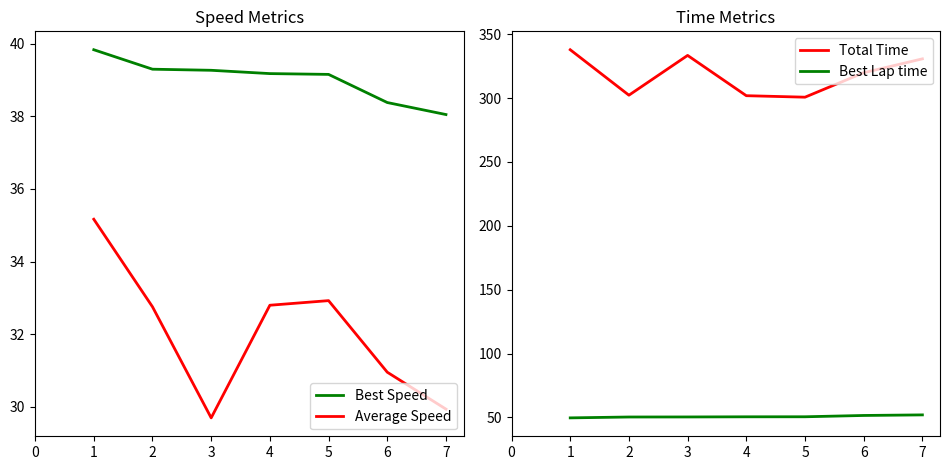

How many interior local valleys does the Total Time series have?

2